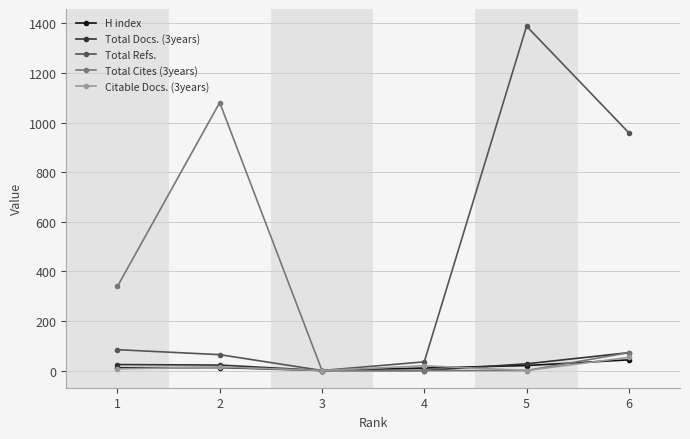

At which category is the sum across all series the highest?

5